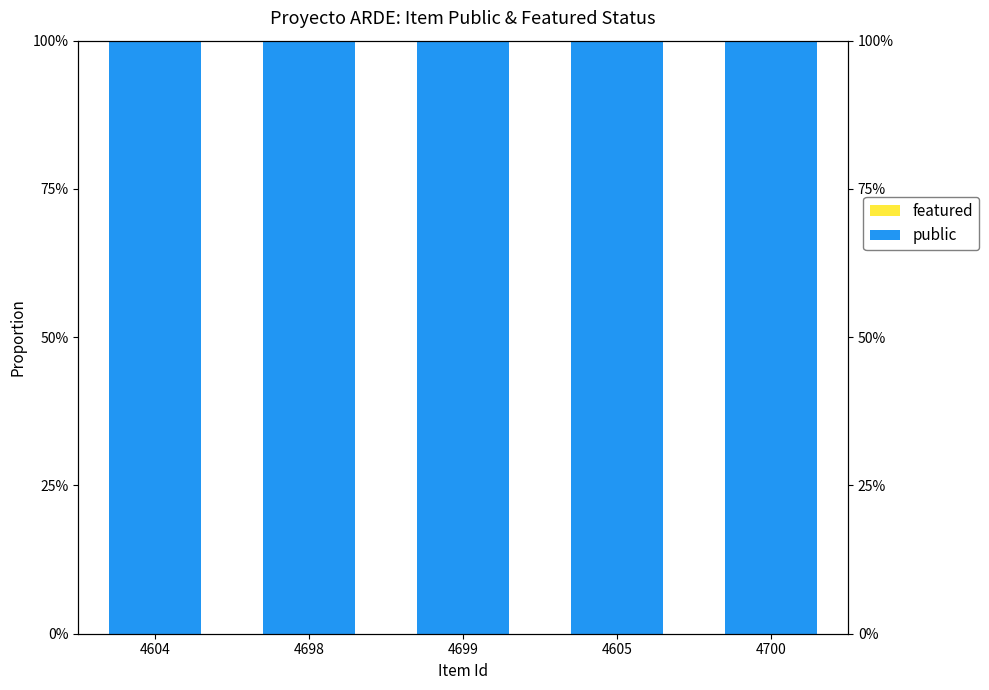

Rank the series by their maximum value, from lowest to highest.

featured, public